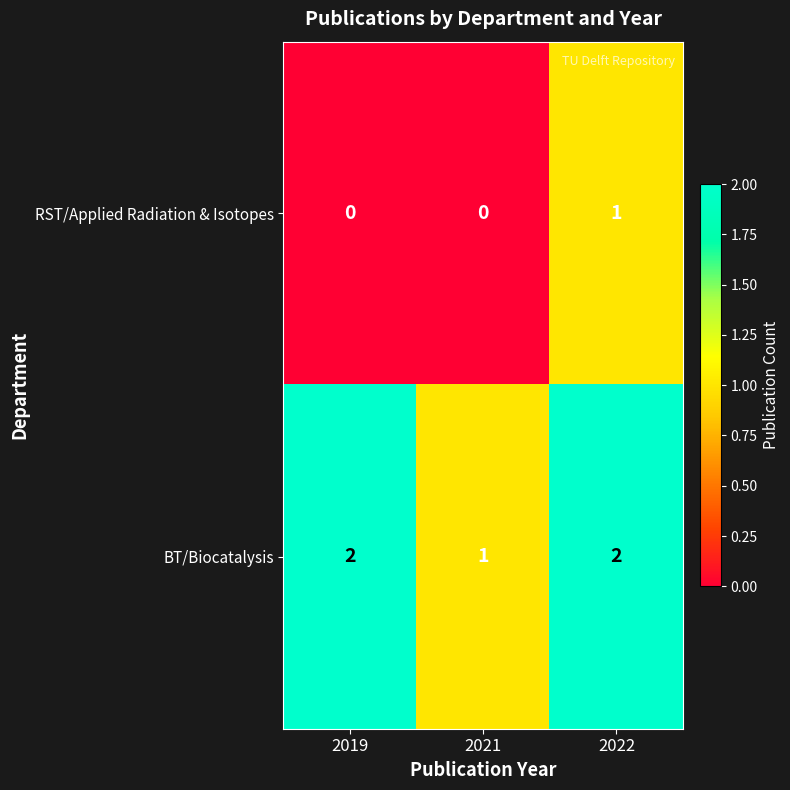

Count the number of categories in the chart.

3